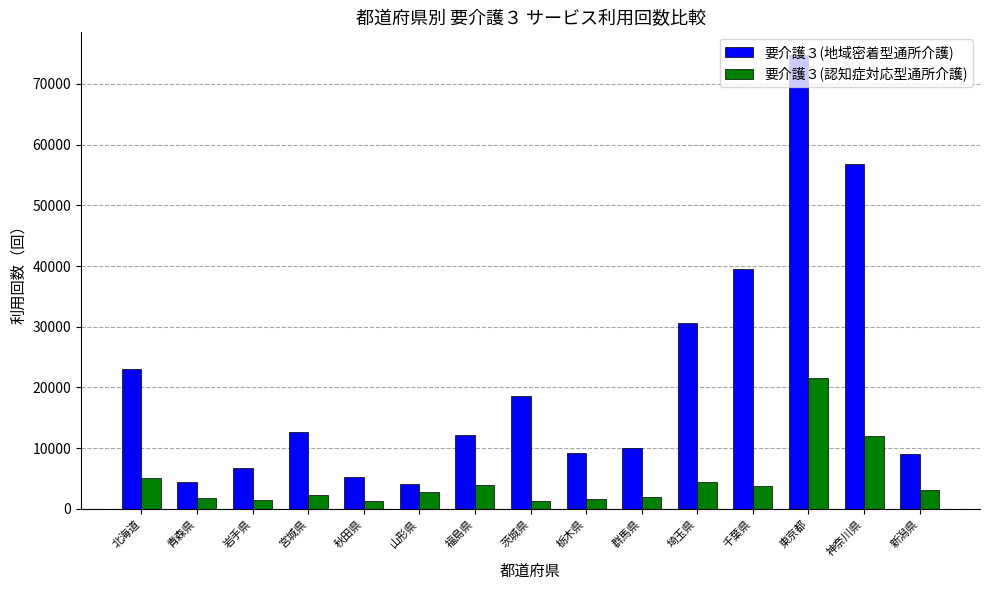

The value of 要介護３(地域密着型通所介護) at 群馬県 is 9972. True or false?

True